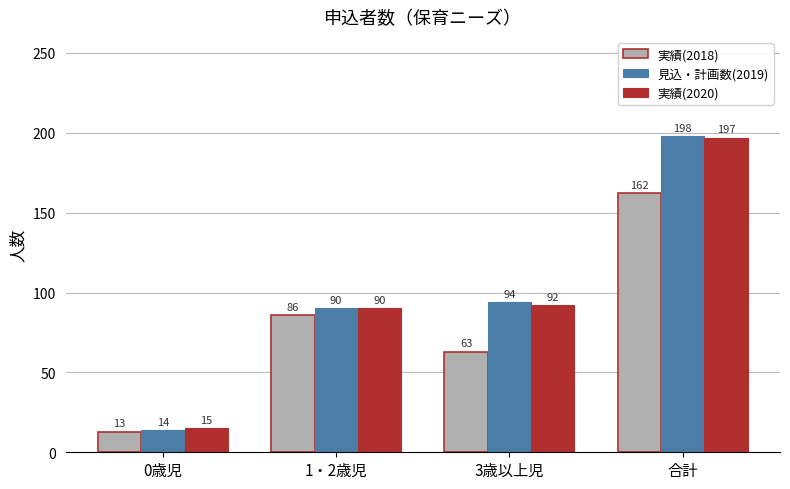

Which series changed the most between 0歳児 and 合計?

見込・計画数(2019)